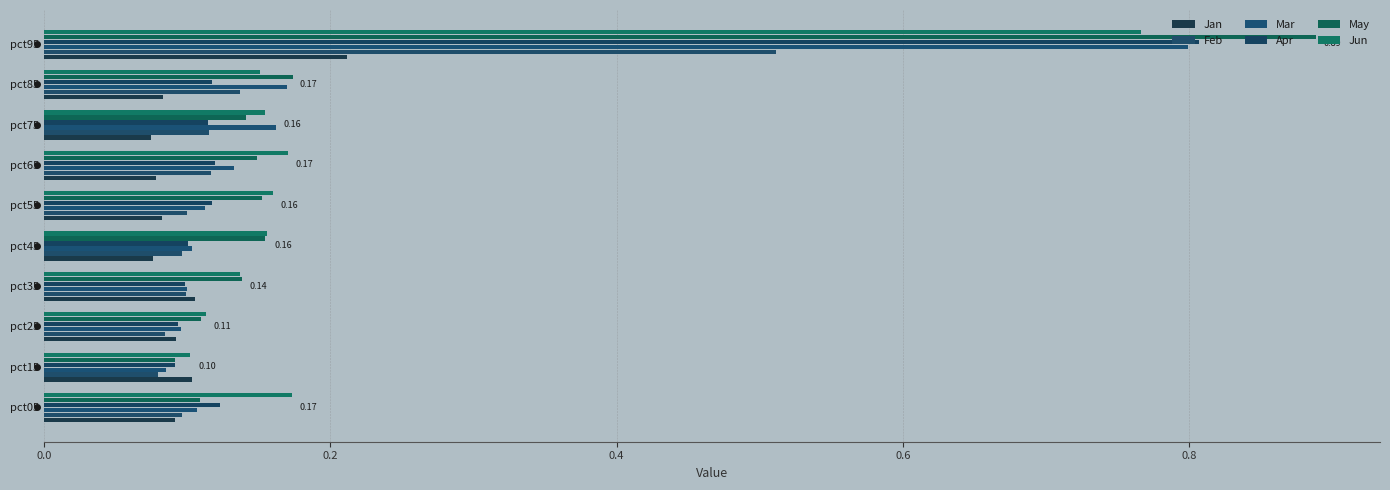

Rank the series by their maximum value, from highest to lowest.

May, Apr, Mar, Jun, Feb, Jan